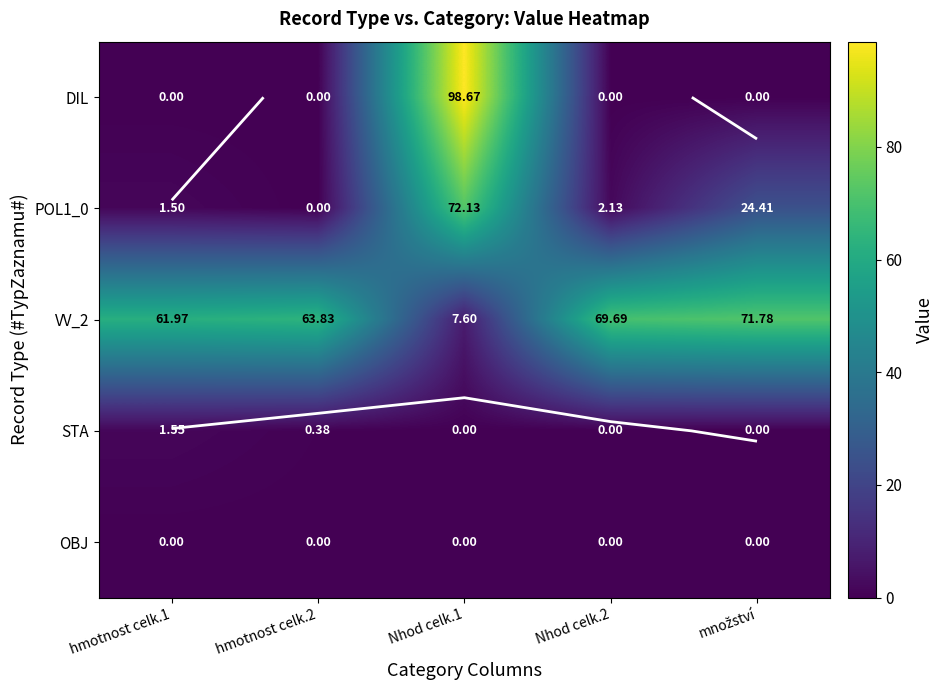

Which category has the highest value across all series?

Nhod celk.1